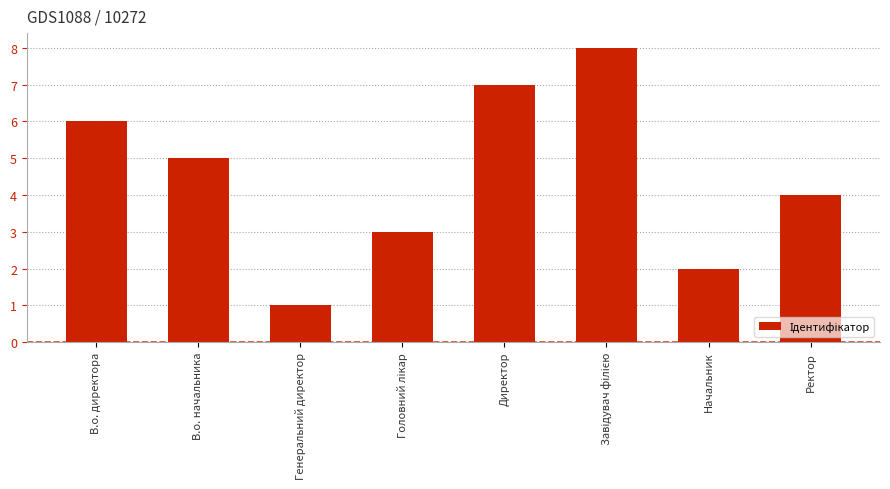

Reading left to right, what are all the values shown in this chart?

6	5	1	3	7	8	2	4